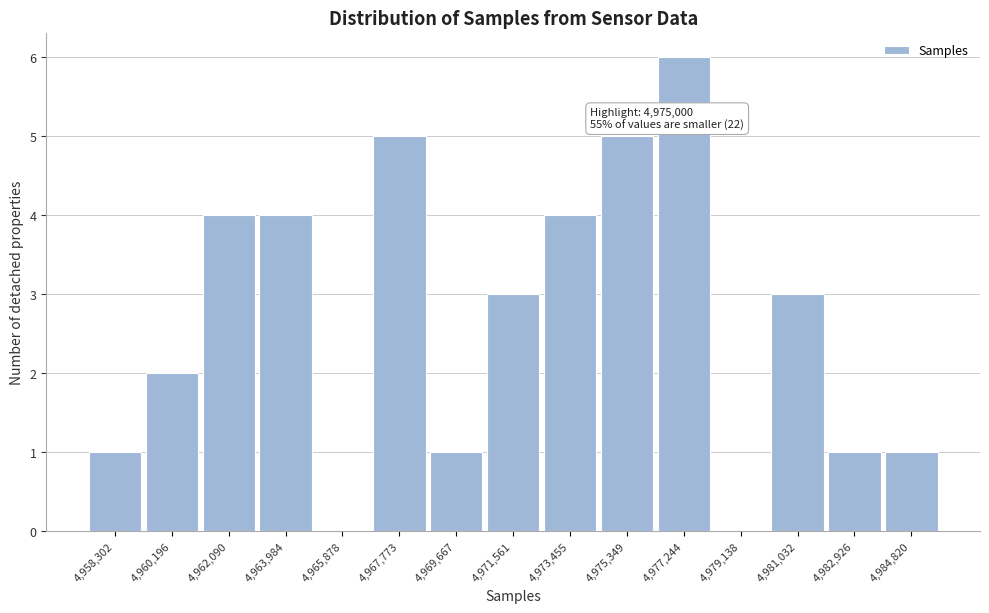

Reading left to right, transcribe all the data shown in this chart.

4,958,302=1	4,960,196=2	4,962,090=4	4,963,984=4	4,965,878=0	4,967,773=5	4,969,667=1	4,971,561=3	4,973,455=4	4,975,349=5	4,977,244=6	4,979,138=0	4,981,032=3	4,982,926=1	4,984,820=1